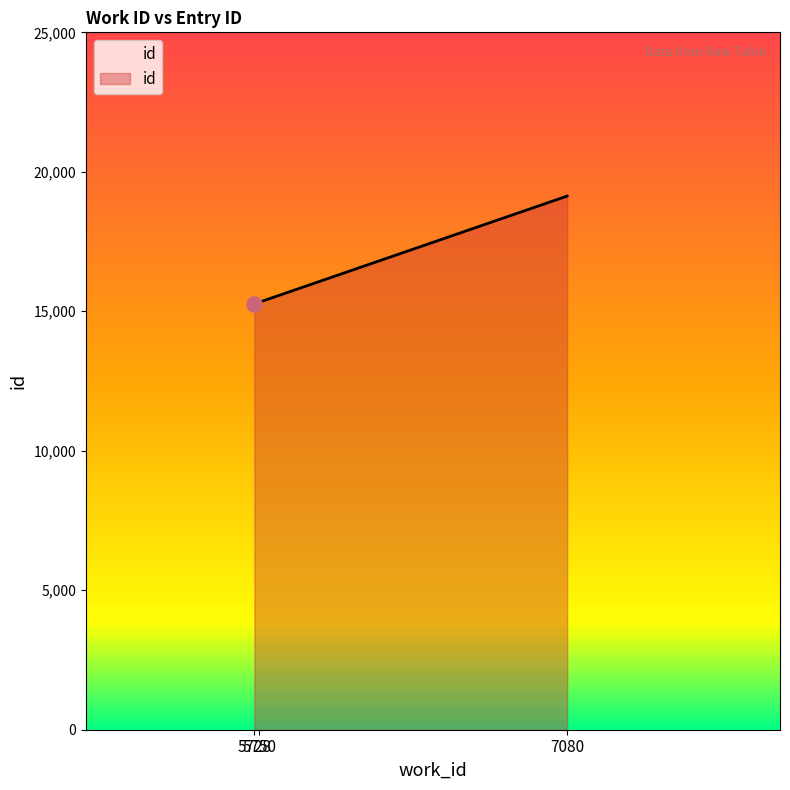

Between 5750 and 5728, which is larger?

5750